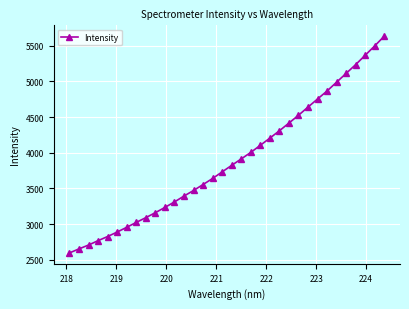

What is the value of the 1st point from the left?

2595.1